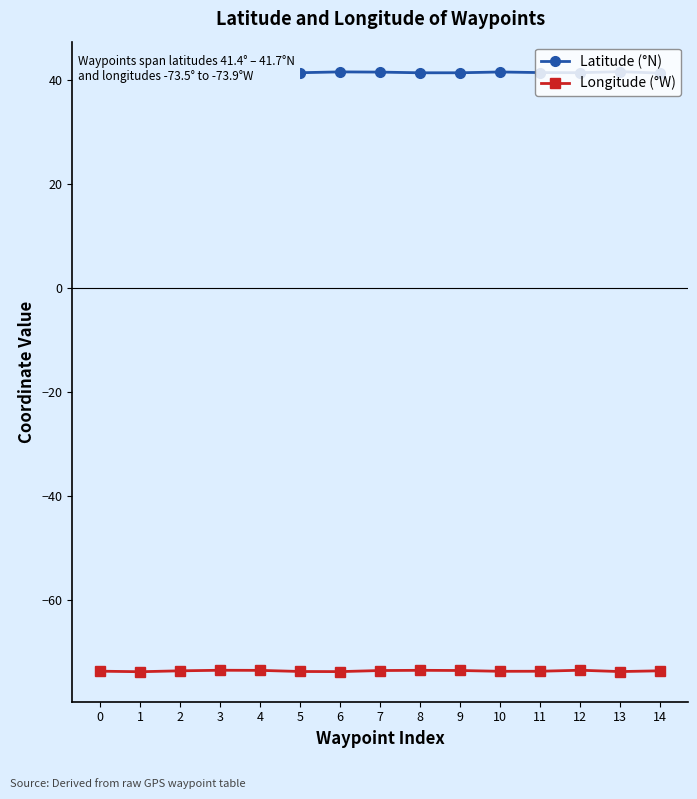

List the series in order of their peak value, lowest first.

Longitude (°W), Latitude (°N)